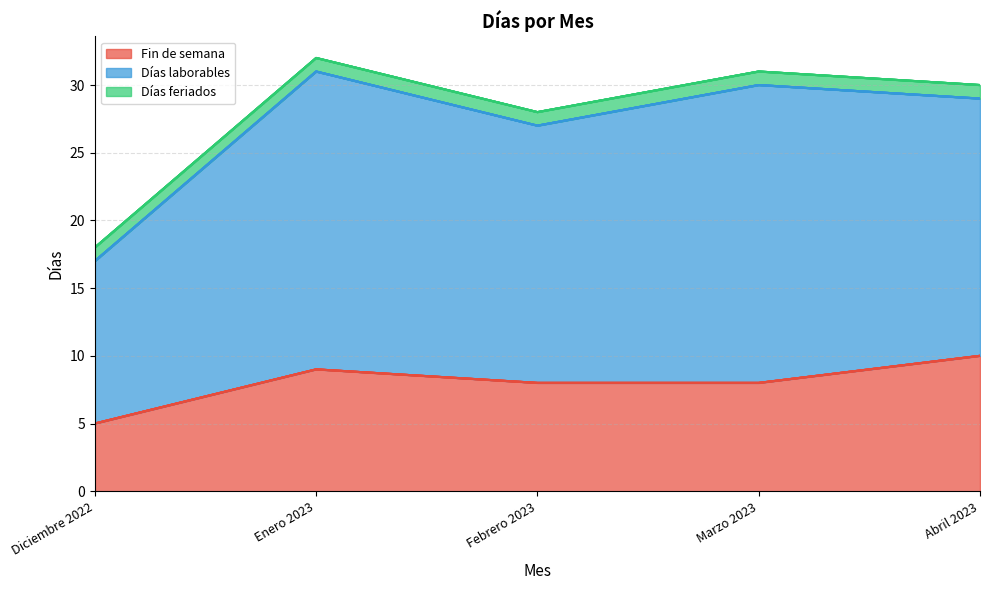

Which series has the widest spread of values?

Días laborables